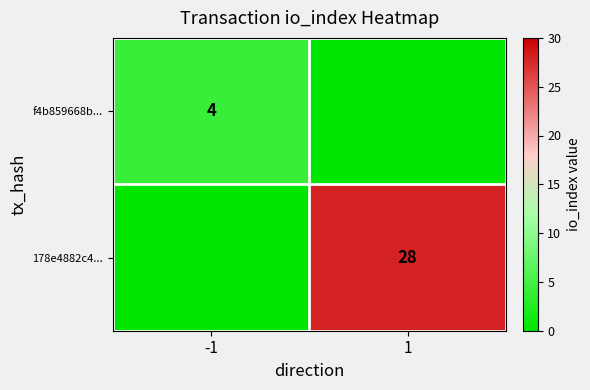

True or false: 178e4882c4... has a value of 11 at 1.

False